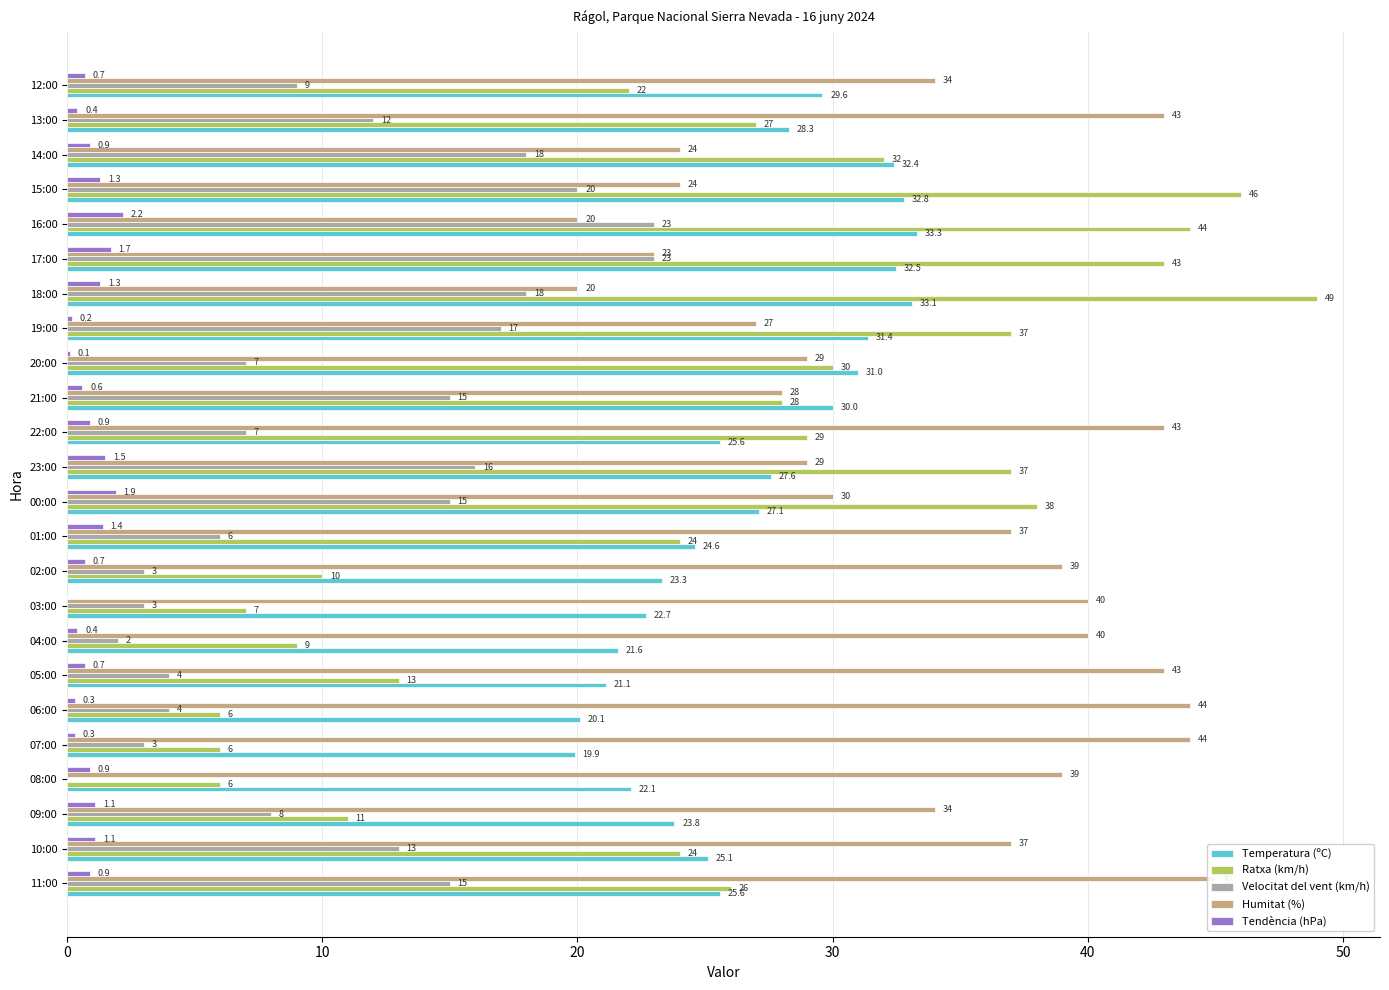

Count the number of data series in this chart.

5